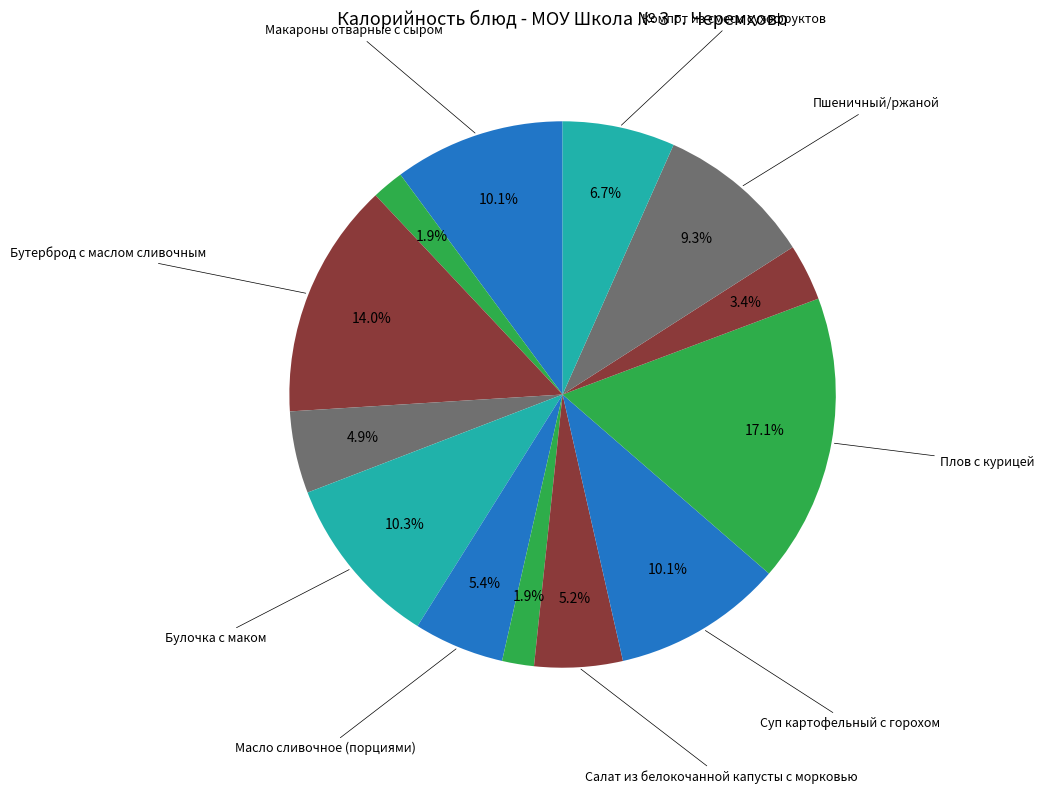

Which category has the biggest portion of the pie?

Плов с курицей